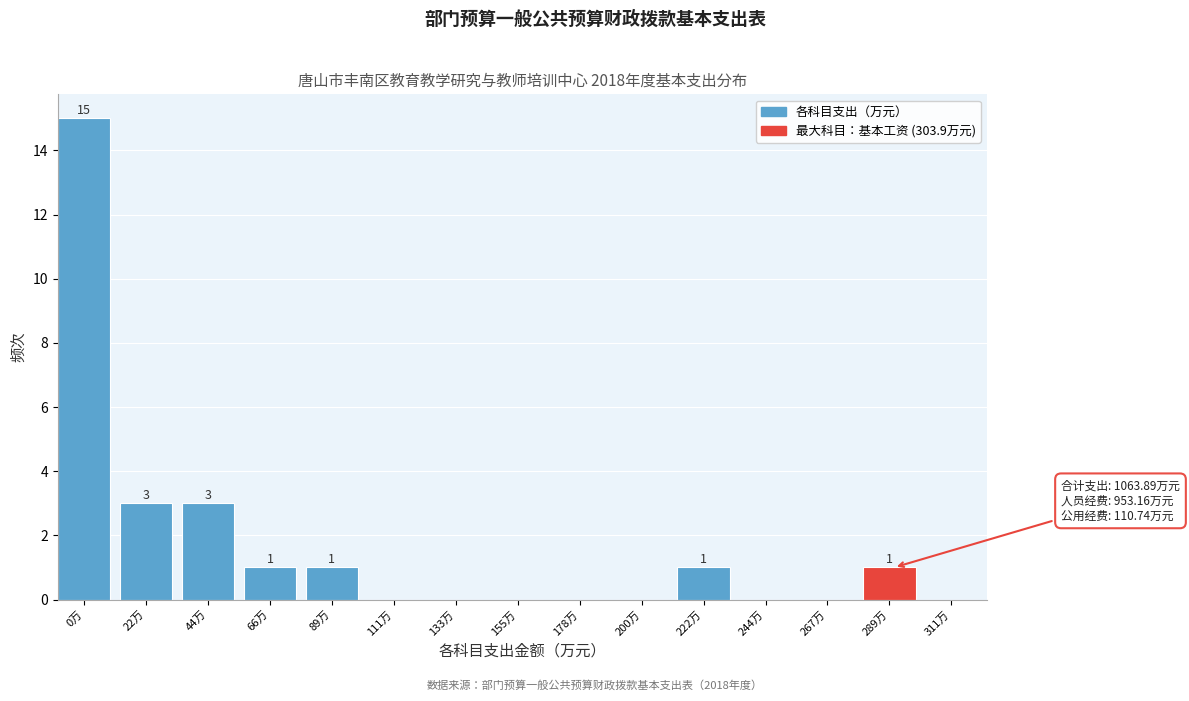

Reading left to right, extract all data points from this chart.

0万=15	22万=3	44万=3	66万=1	89万=1	111万=0	133万=0	155万=0	178万=0	200万=0	222万=1	244万=0	267万=0	289万=1	311万=0